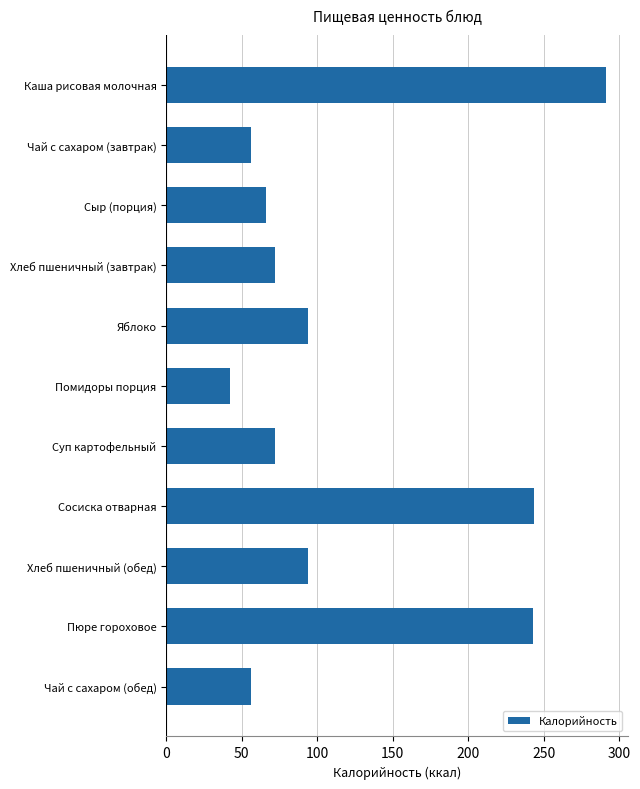

What is the difference between the maximum and second lowest values?

235.1